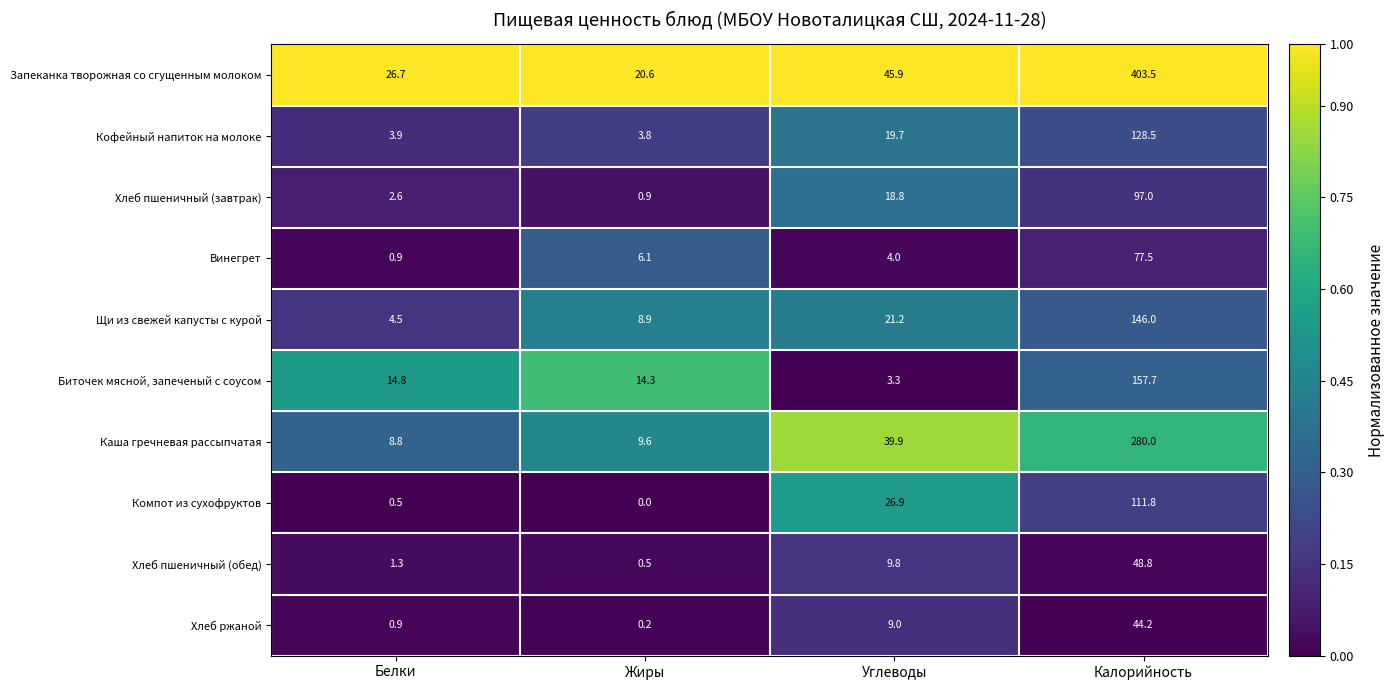

Which series has the largest range (max minus min)?

Запеканка творожная со сгущенным молоком